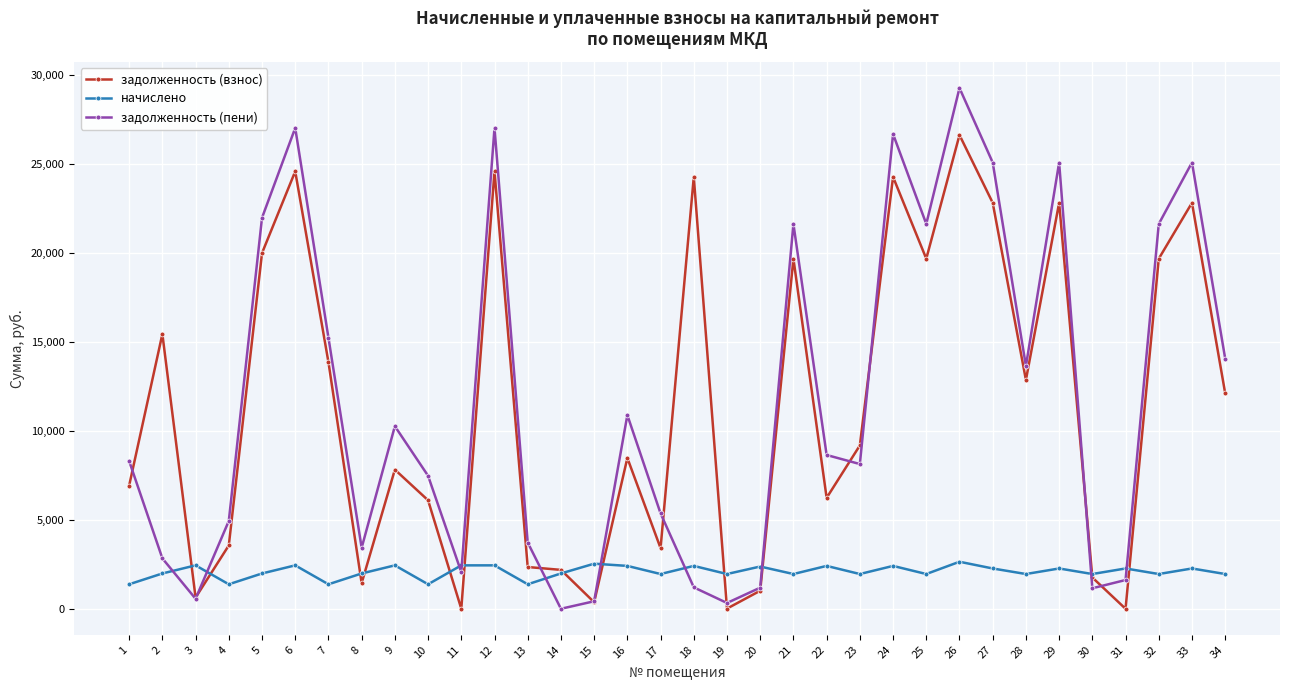

List the series in order of their peak value, highest first.

задолженность (пени), задолженность (взнос), начислено